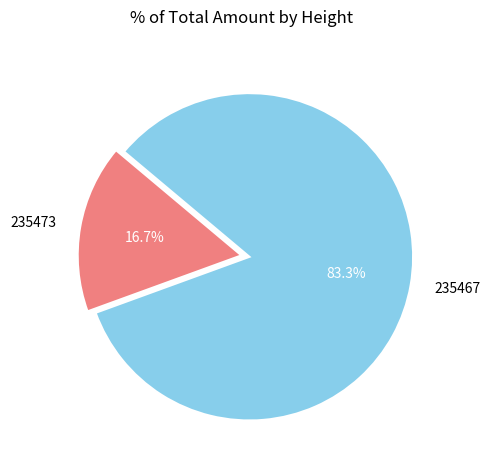

Which slice represents more than half of the pie?

235467